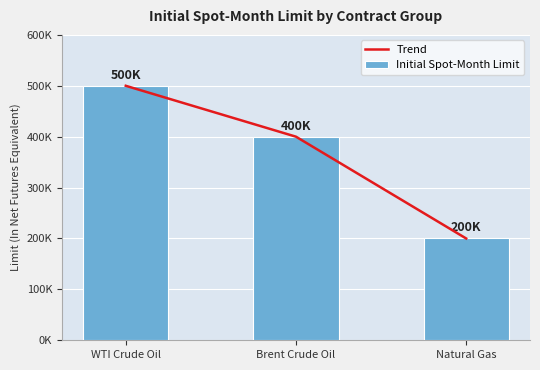

What is the difference between the Initial Spot-Month Limit values at Natural Gas and Brent Crude Oil?

200000